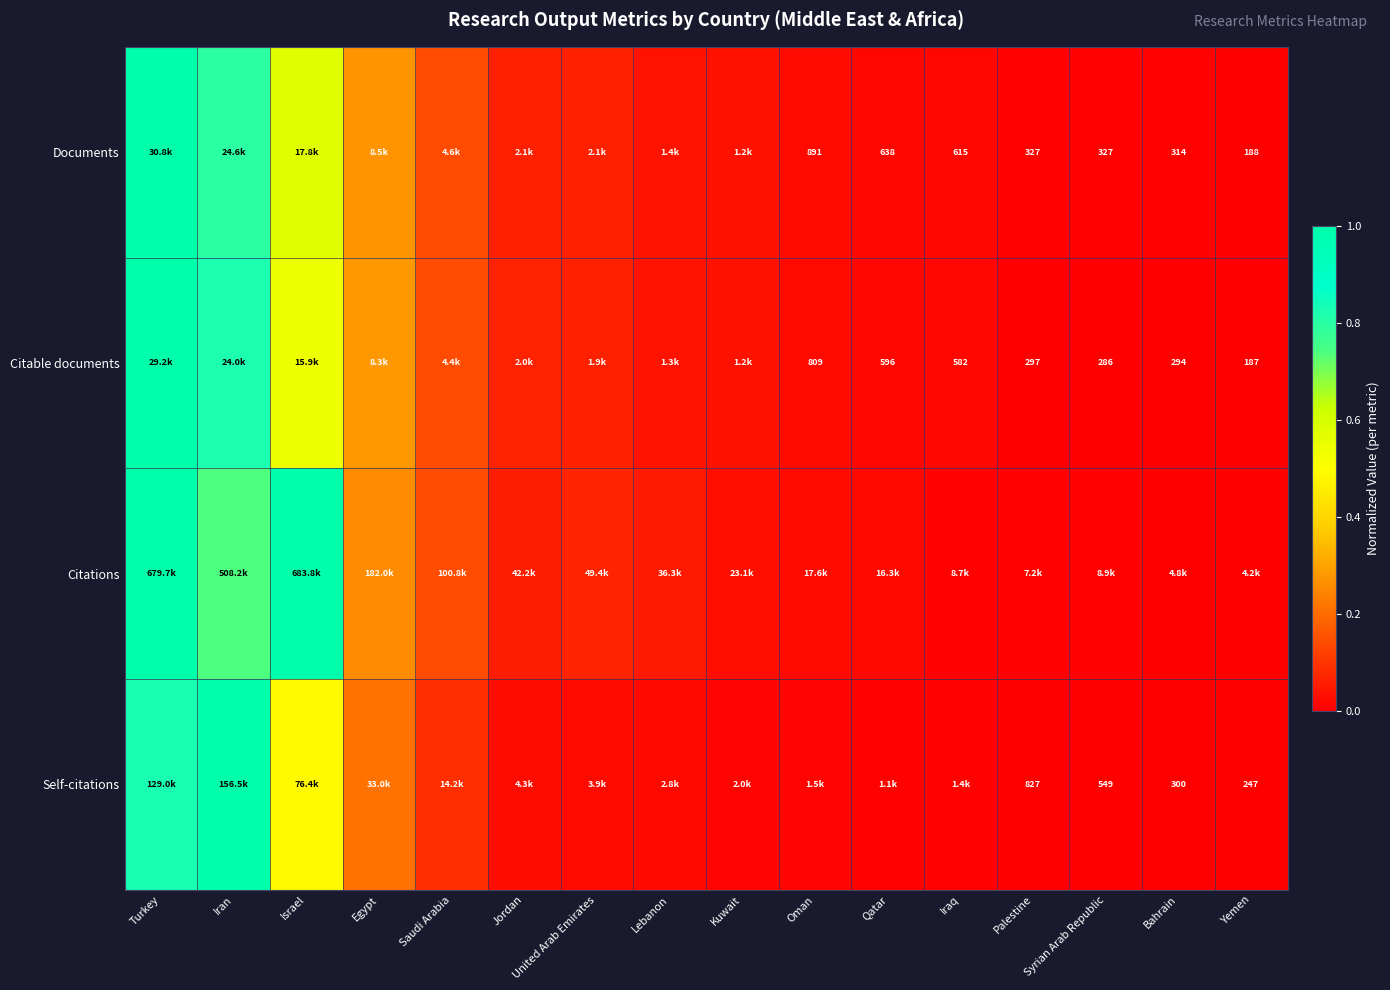

The Self-citations series shows 0.4 at Egypt. True or false?

False